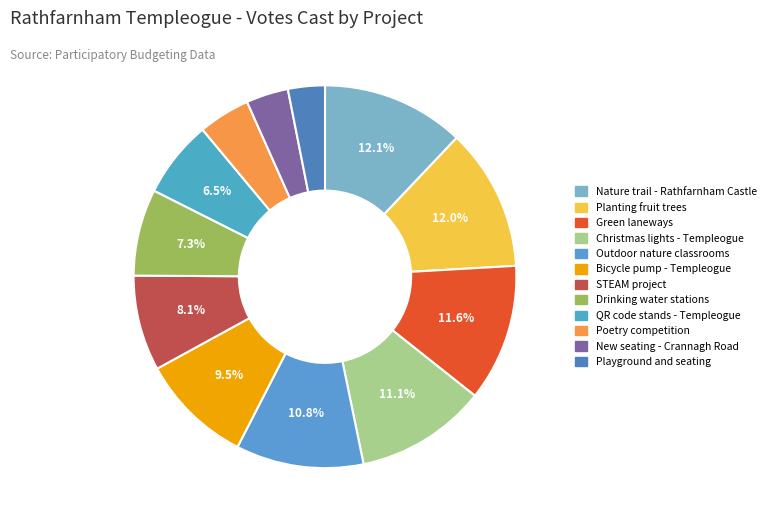

Rank the categories by value from highest to lowest.

A nature trail in Rathfarnham Castle Park, Planting fruit trees throughout Rathfarnham, Green laneways for Rathfarnham, Christmas lights for Templeogue Village, Outdoor nature classrooms on local greens, A bicycle pump for Templeogue Village, Run a STEAM project, Drinking water stations for Rathfarnham, Place QR code stands near Templeogue, Run a poetry competition in Rathfarnham, New seating for the Crannagh Road area, Playground and seating for the College